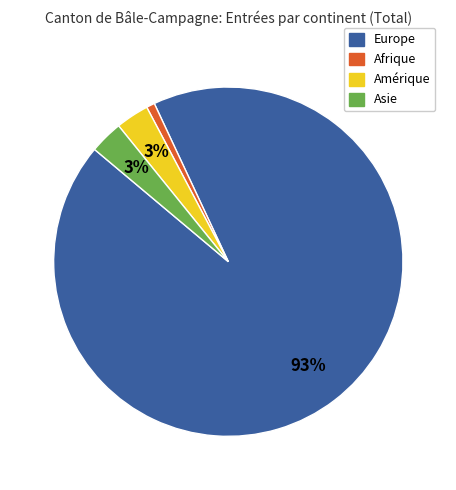

To the nearest percent, what is the combined percentage of Afrique and Asie?

4%